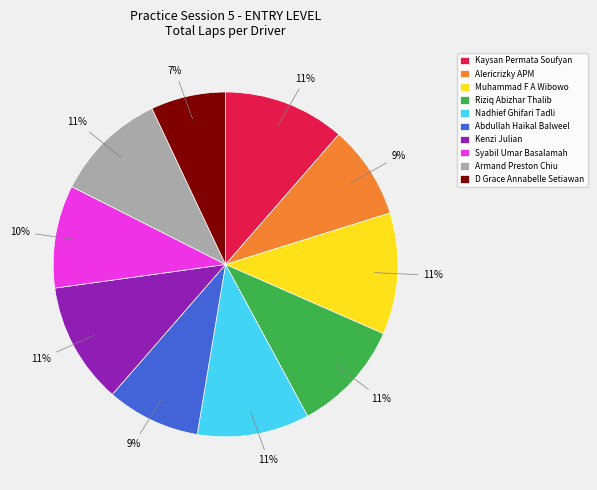

To the nearest percent, what is the combined percentage of Syabil Umar Basalamah and Kenzi Julian?

21%